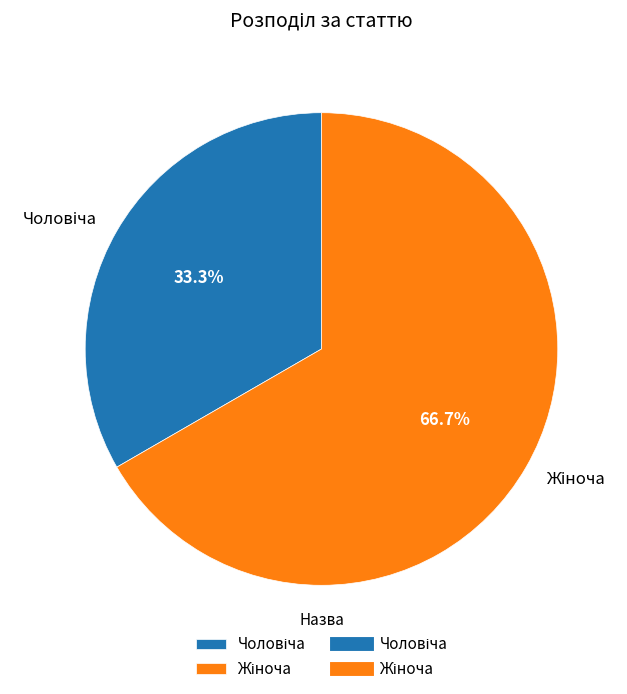

Does any single category account for the majority?

Yes